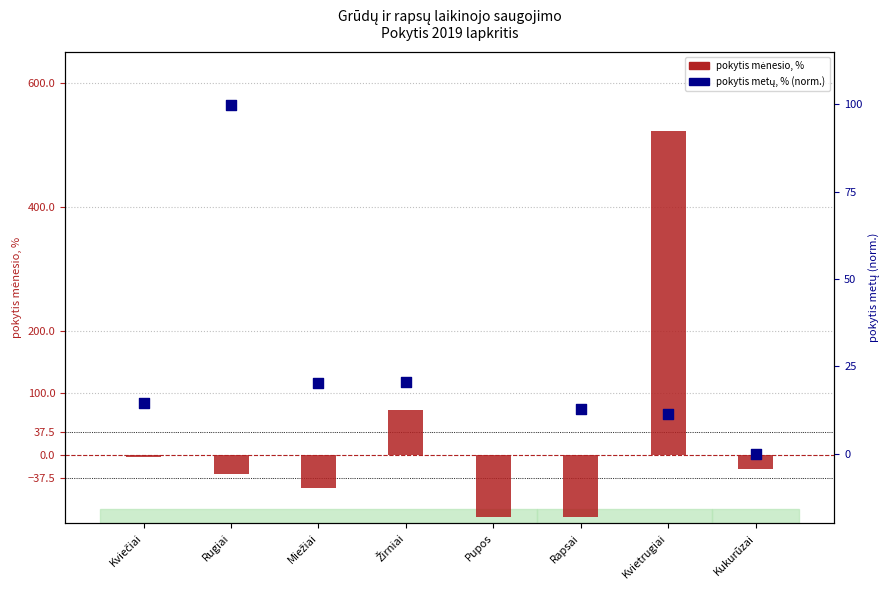

At how many categories does at least one series exceed 364?

1